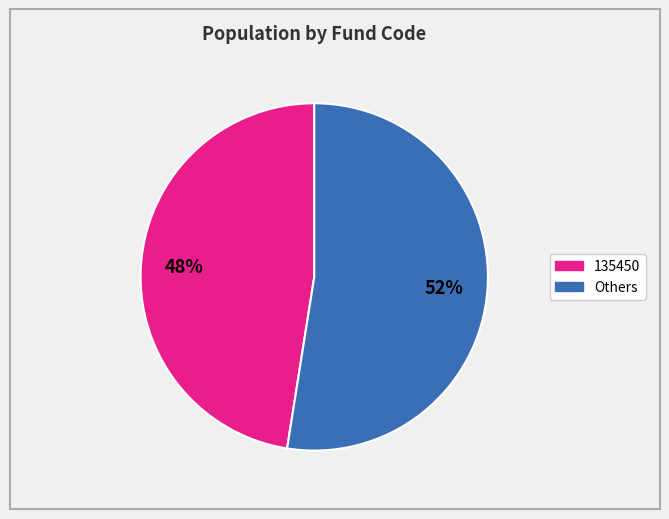

Does any single category account for the majority?

Yes